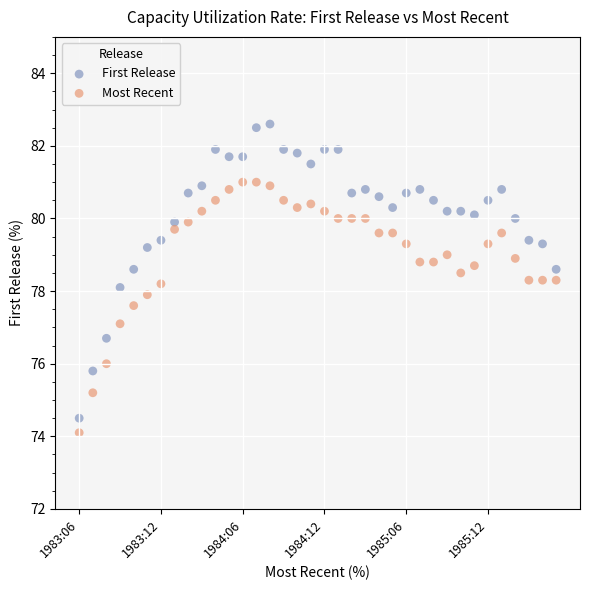

Across all data points, what is the range of Y values (max minus min)?

8.5